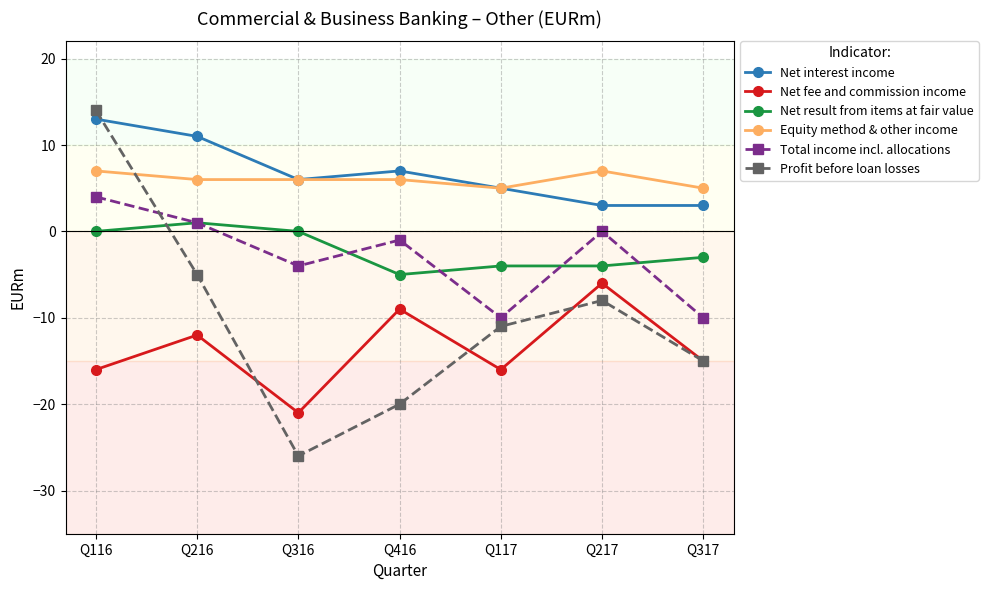

True or false: Equity method & other income and Net result from items at fair value intersect in this chart.

False